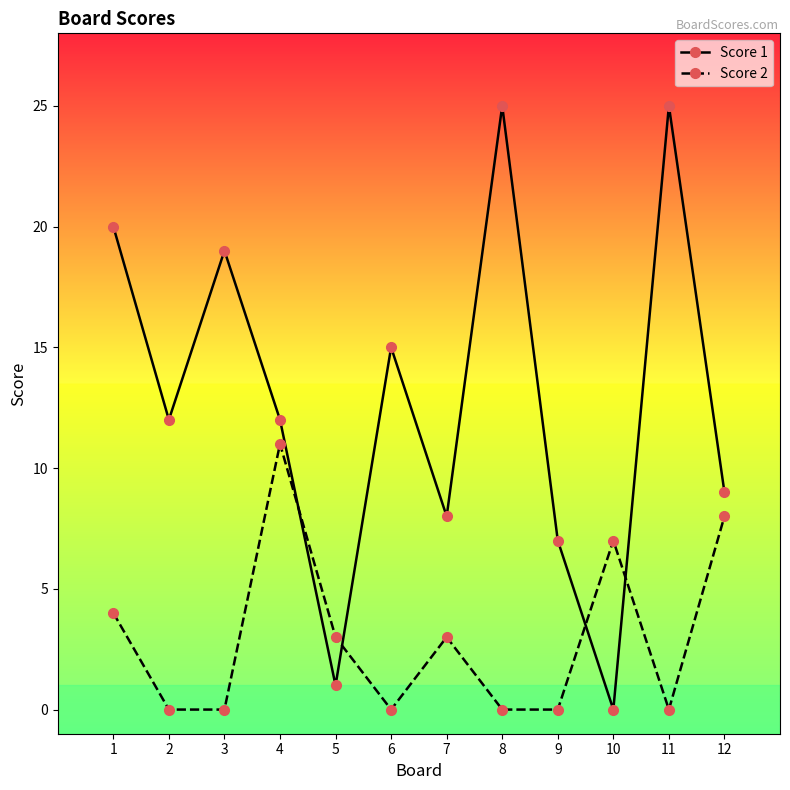

How many lines are shown in the chart?

2